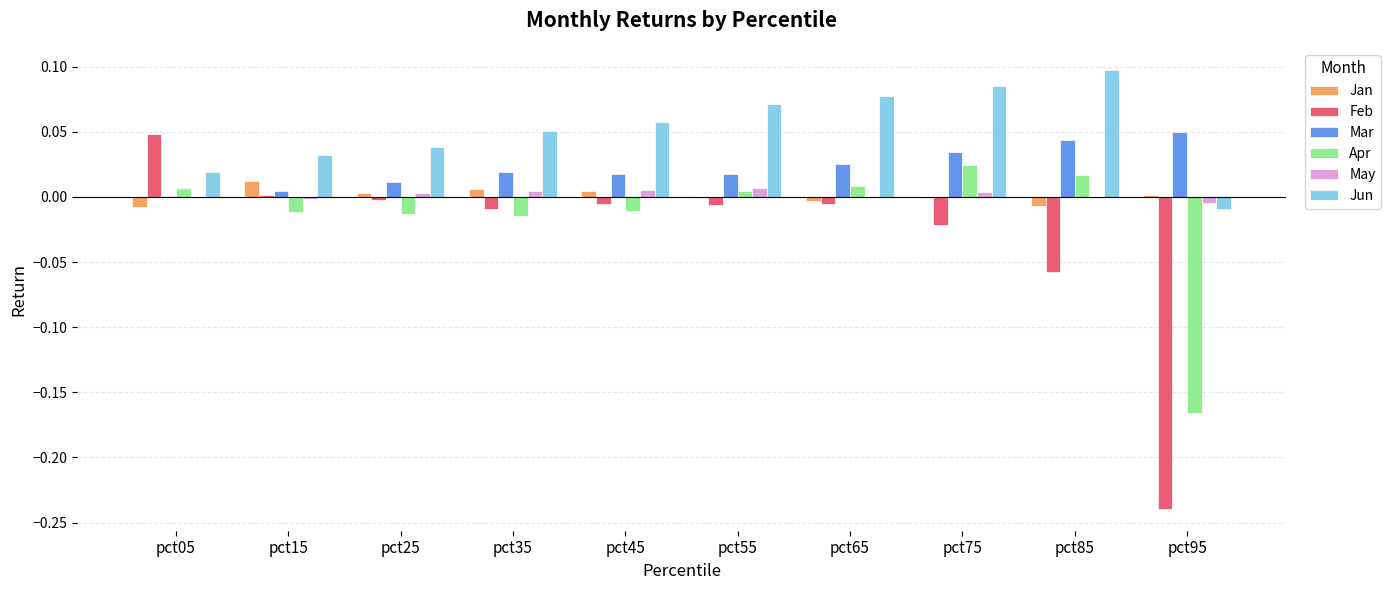

Are the bars grouped side by side (vs. stacked)?

Yes